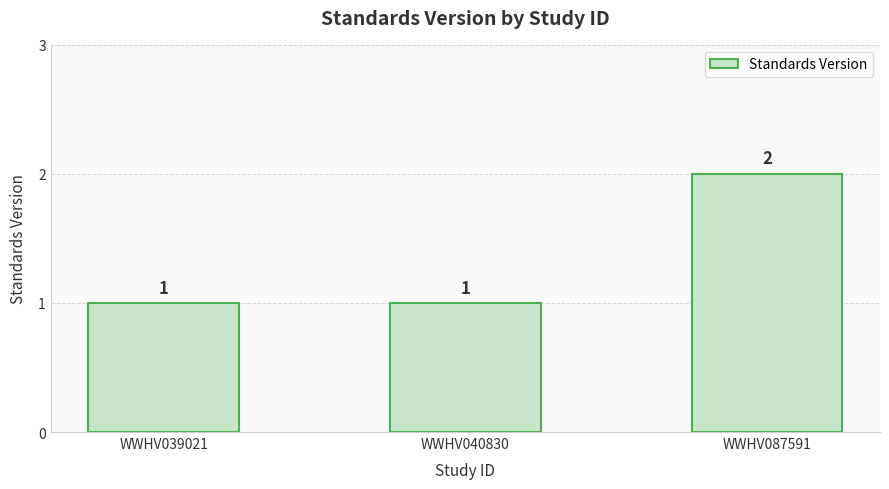

Reading left to right, list all the values displayed in this chart.

1	1	2